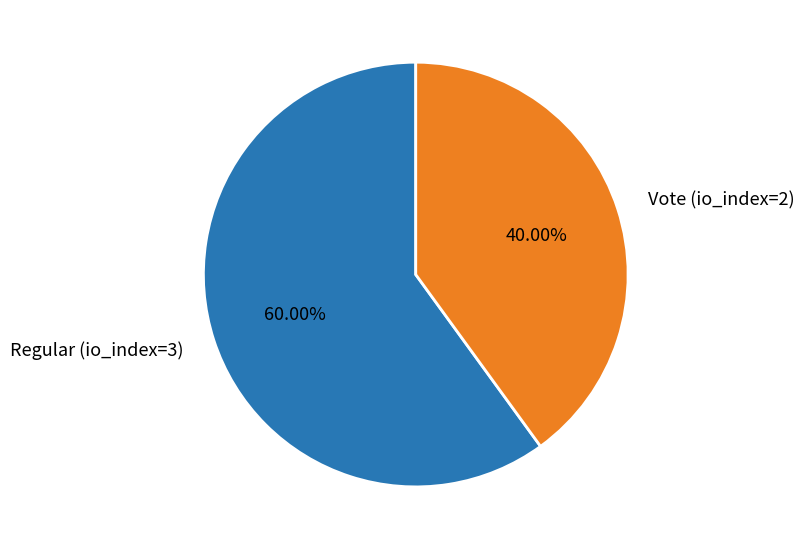

To the nearest percent, what percentage of the pie is Regular (io_index=3)?

60%